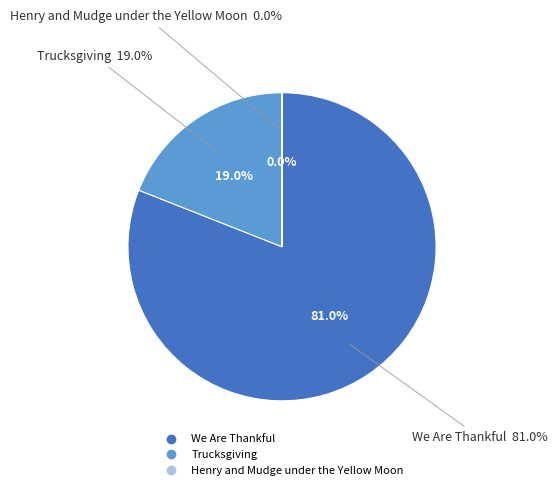

To the nearest percent, what is the combined percentage of Henry and Mudge under the Yellow Moon and We Are Thankful?

81%